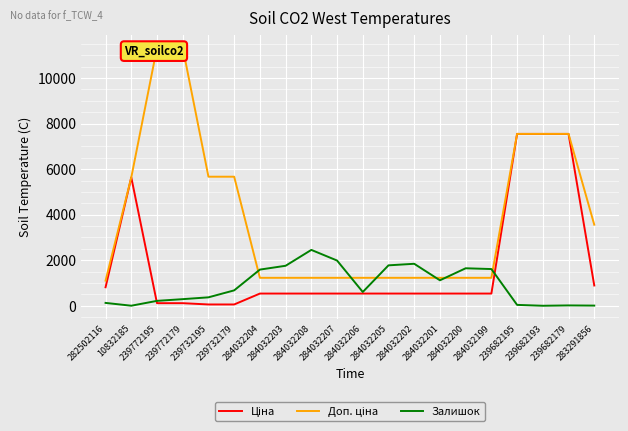

Is the value of Ціна at 282502116 greater than the value of Залишок at 284032200?

No